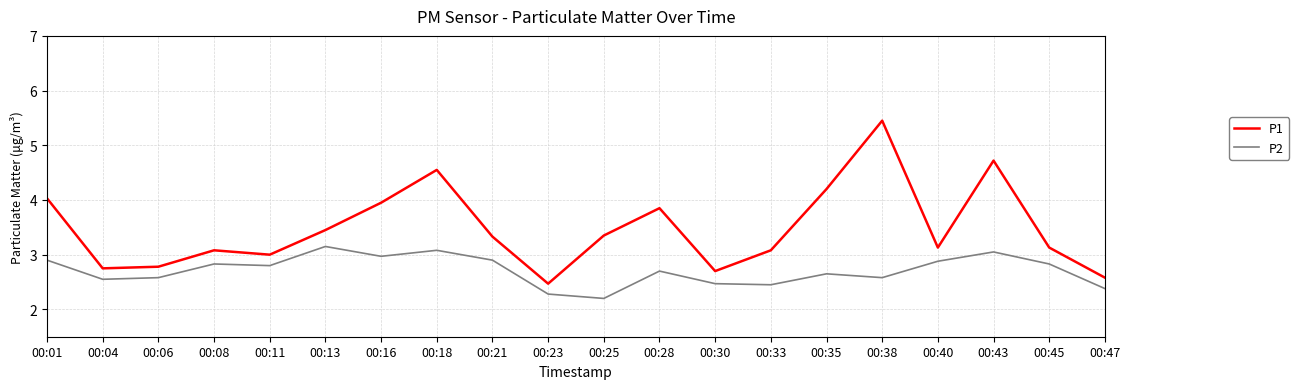

True or false: P2 and P1 cross at least once.

False